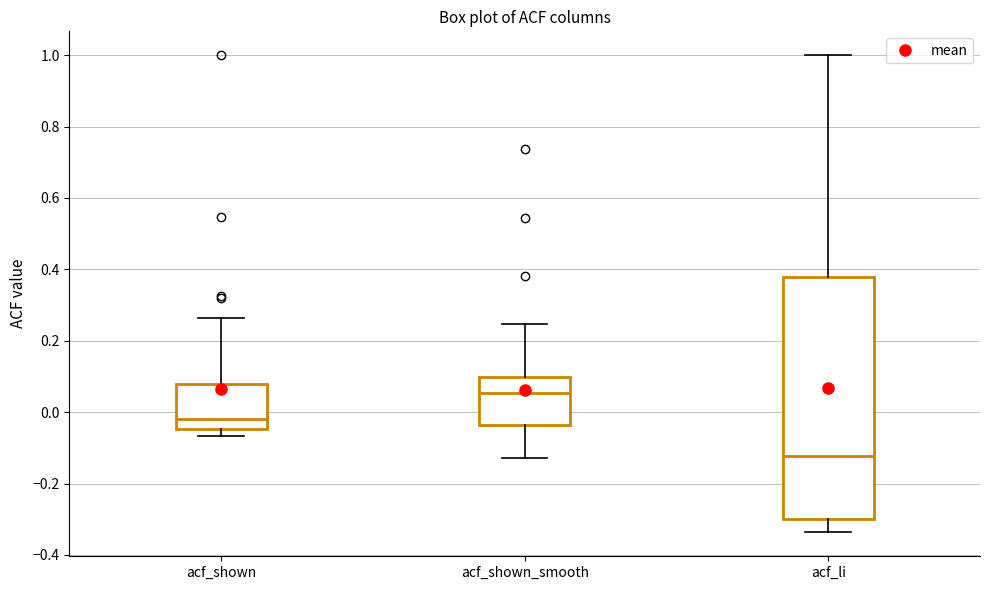

Reading left to right, read every box against the y-axis: the position of its median line, the range the box covers, and the ends of its whiskers. The values are not printed on the chart, so give them approximately, as read against the axis.

acf_shown: median -0.02, box -0.04 to 0.08, whiskers -0.06 to 0.26
acf_shown_smooth: median 0.06, box -0.04 to 0.10, whiskers -0.12 to 0.24
acf_li: median -0.12, box -0.30 to 0.38, whiskers -0.34 to 1.00